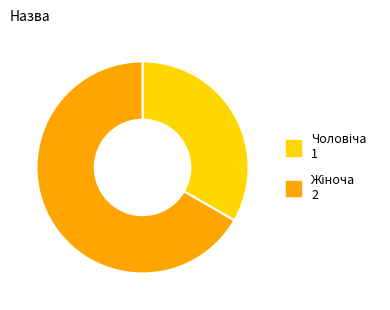

Is there any slice that represents more than half of the pie?

Yes